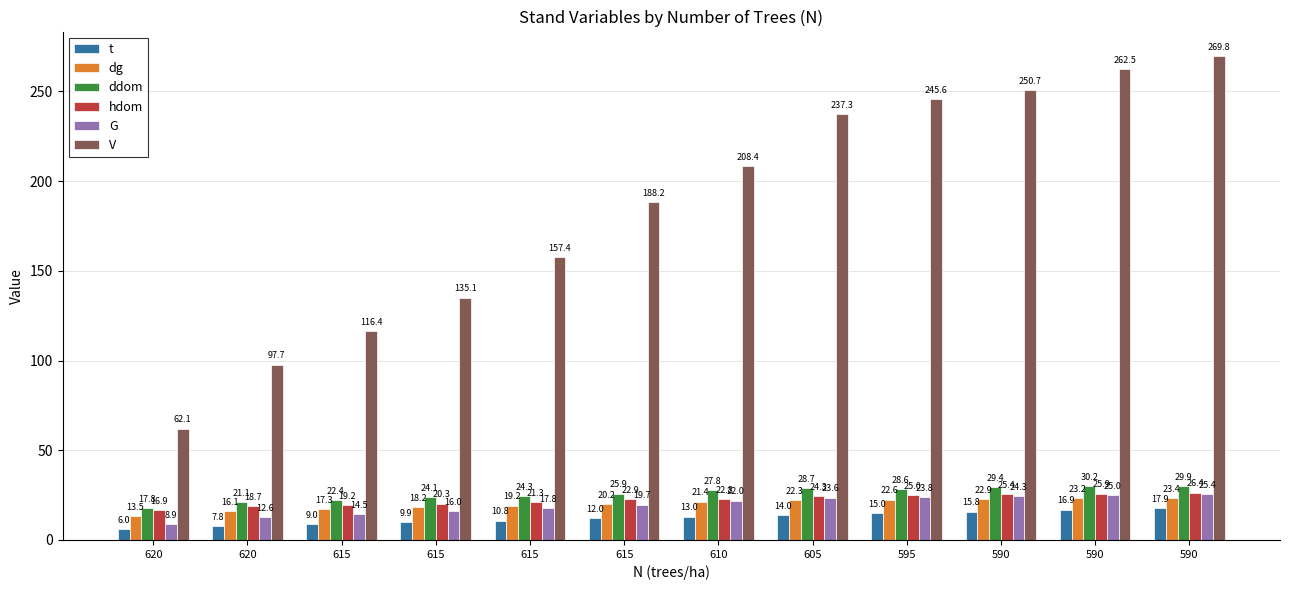

How many data points does each series have?

12